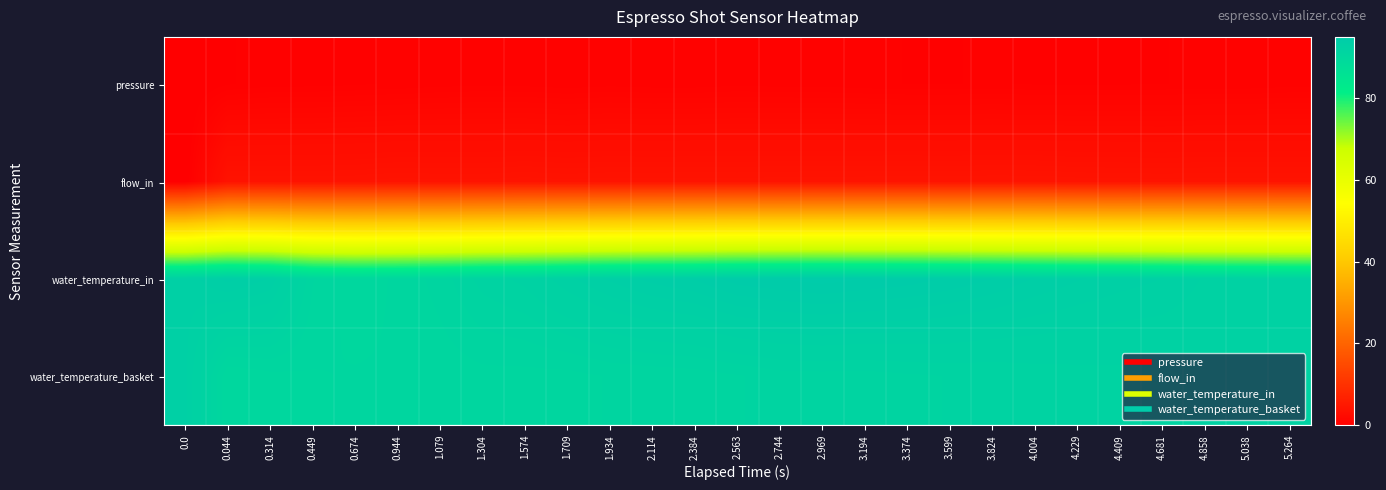

At which category is the sum across all series the highest?

2.969